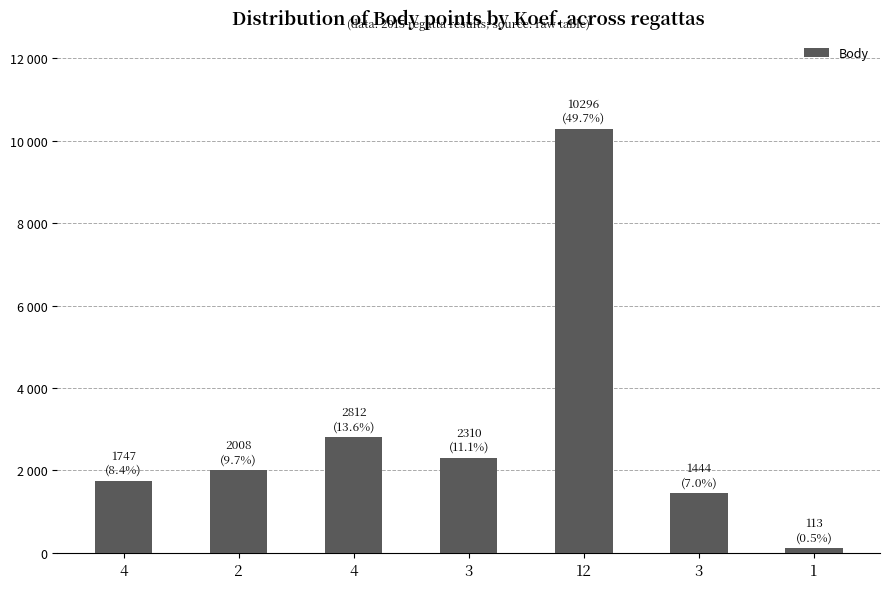

Approximately how many times larger is the value at 12 compared to 4?

5.9